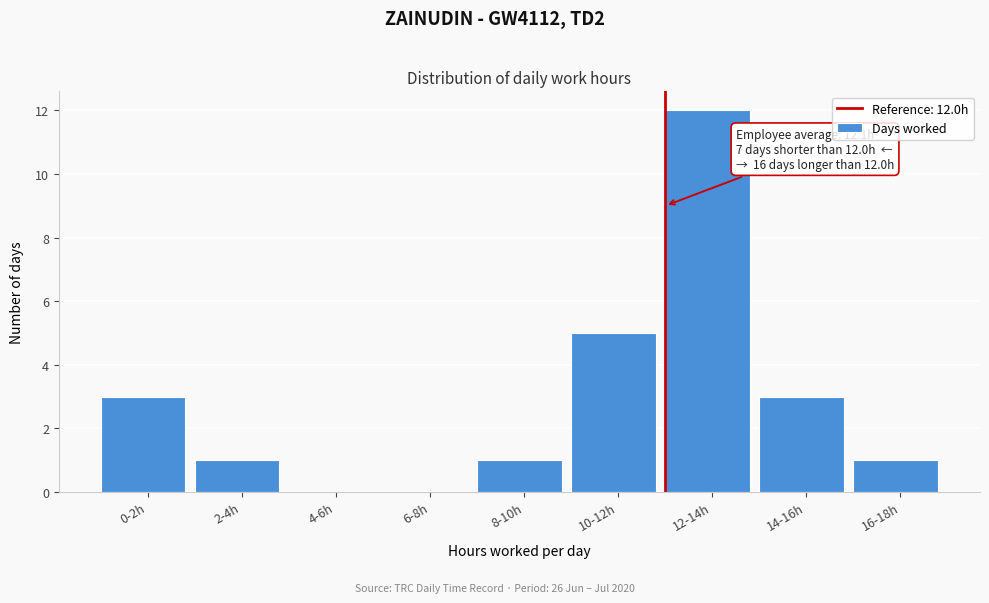

Reading left to right, what are all the values shown in this chart?

0-2h=3	2-4h=1	4-6h=0	6-8h=0	8-10h=1	10-12h=5	12-14h=12	14-16h=3	16-18h=1